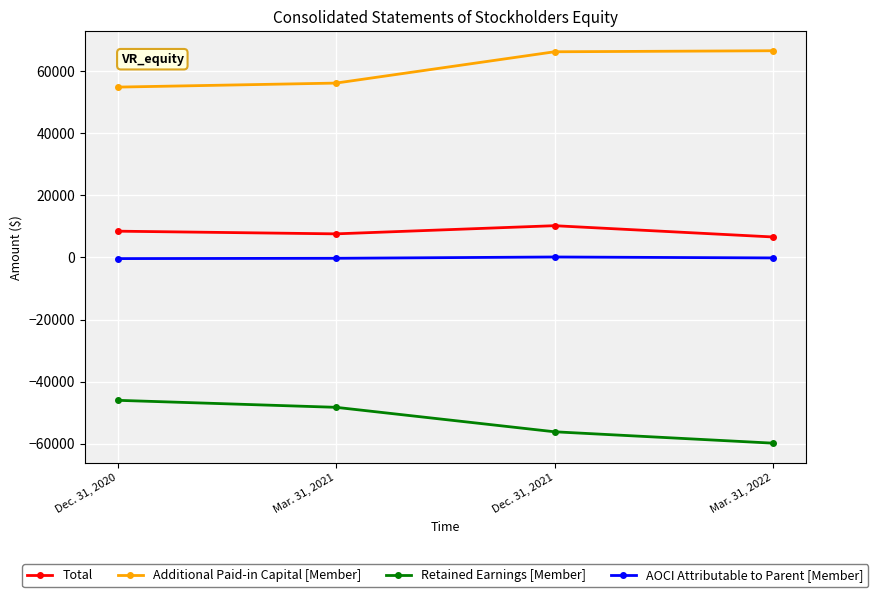

Is it true that Total equals 10212 at Dec. 31, 2021?

True